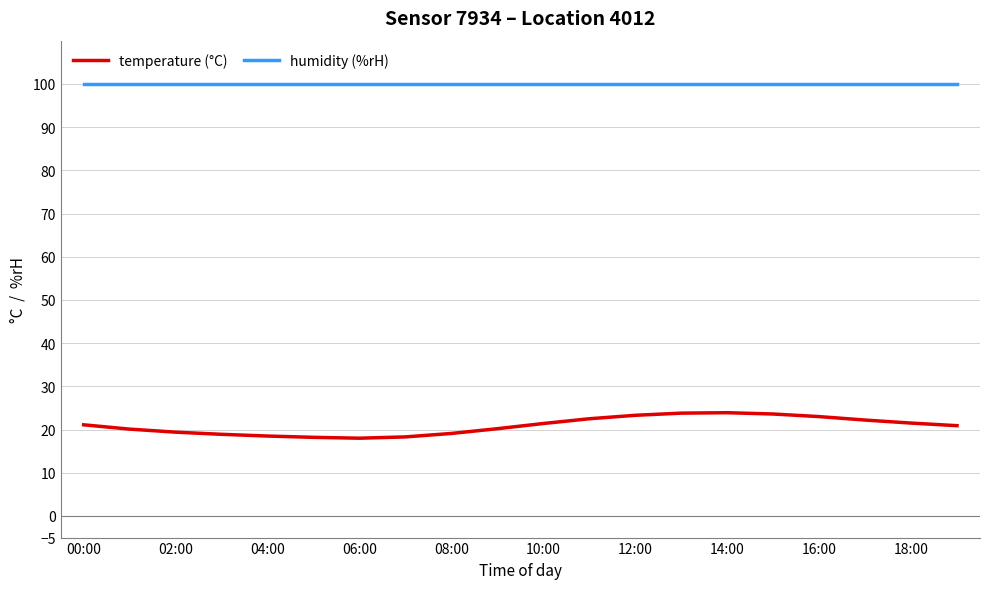

True or false: humidity (%rH) and temperature (°C) intersect in this chart.

False